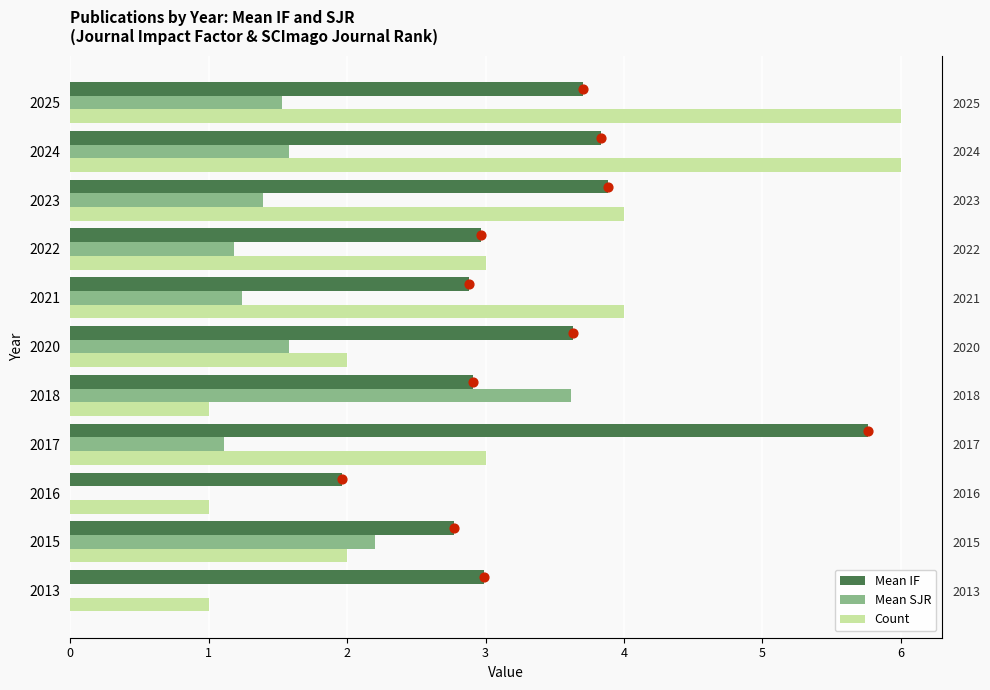

Is the value of Mean SJR at 1 greater than the value of Count at 2?

Yes